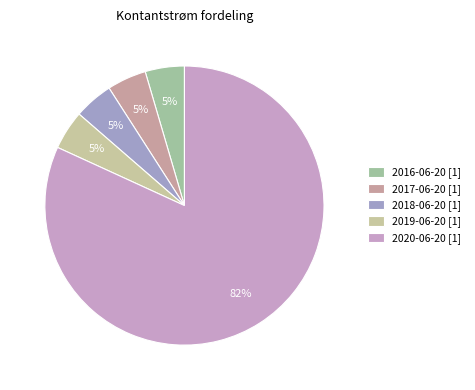

How many segments does this pie chart have?

5